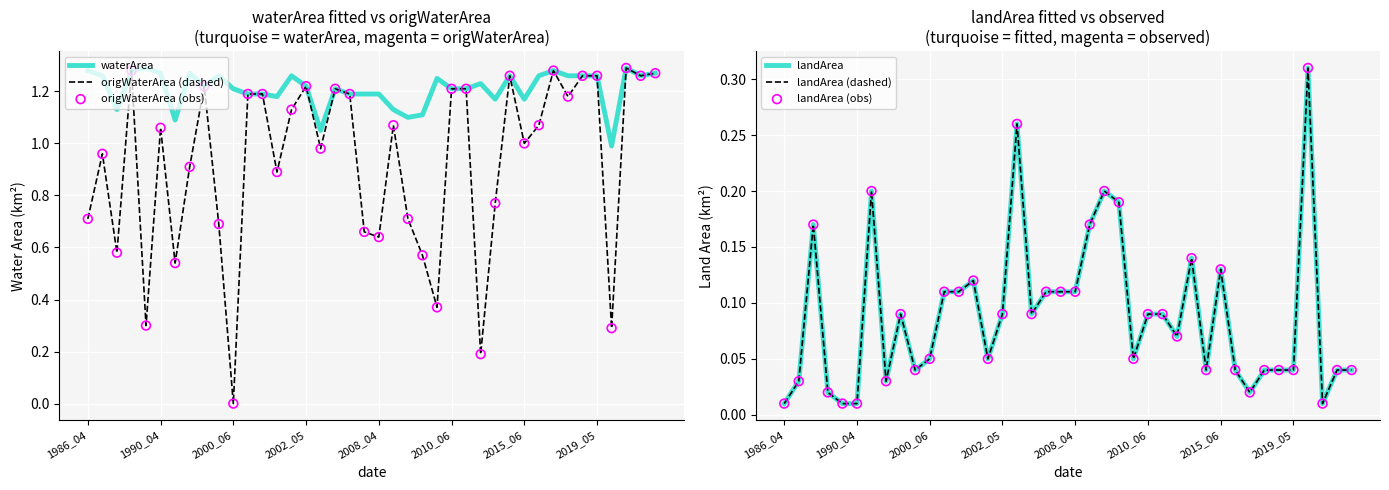

Which series has the largest Y range (max minus min)?

origWaterArea (dashed)